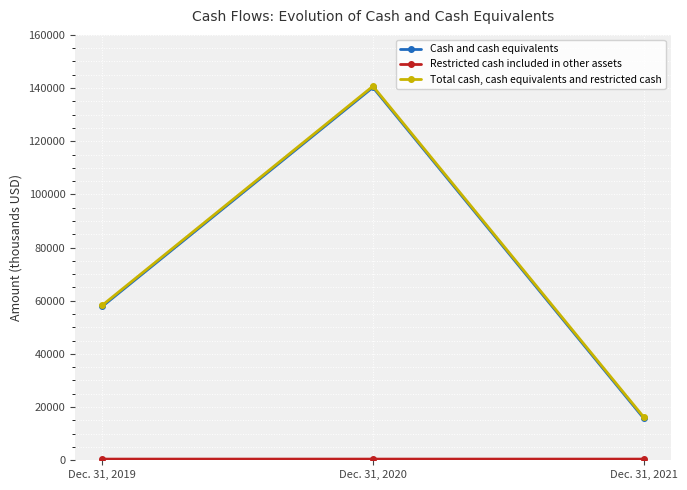

Which series has the largest range (max minus min)?

Total cash, cash equivalents and restricted cash